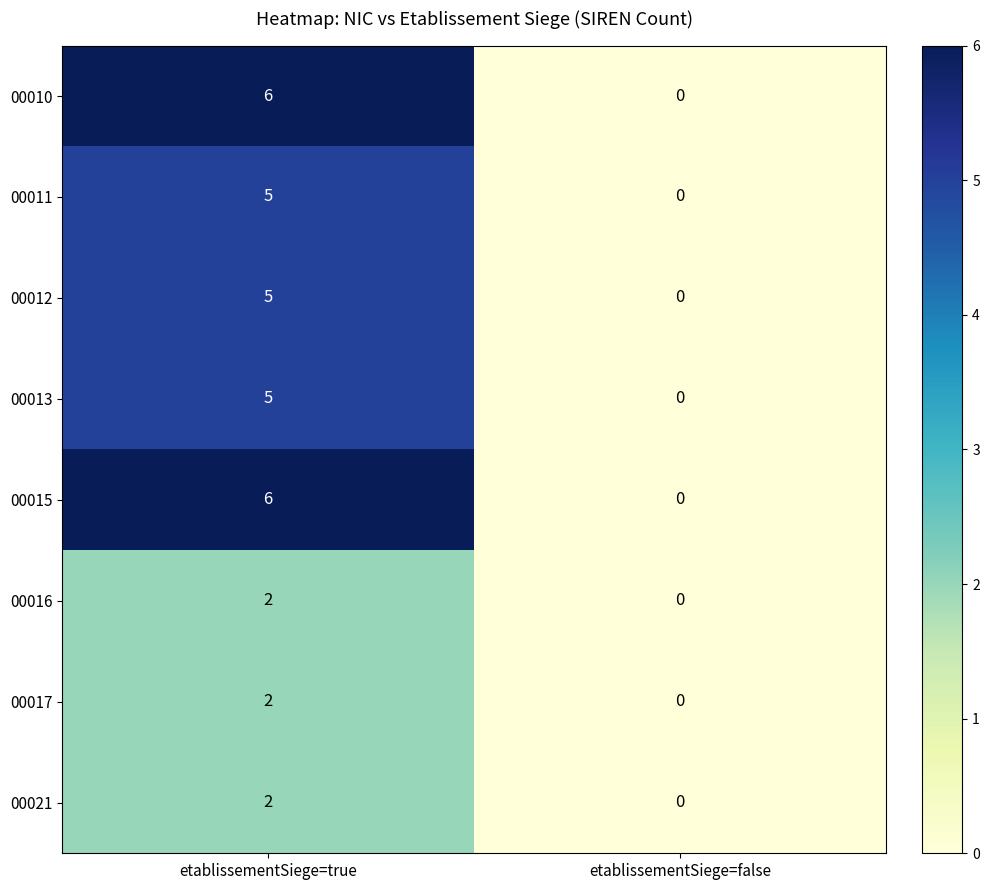

How many categories are shown in the chart?

2